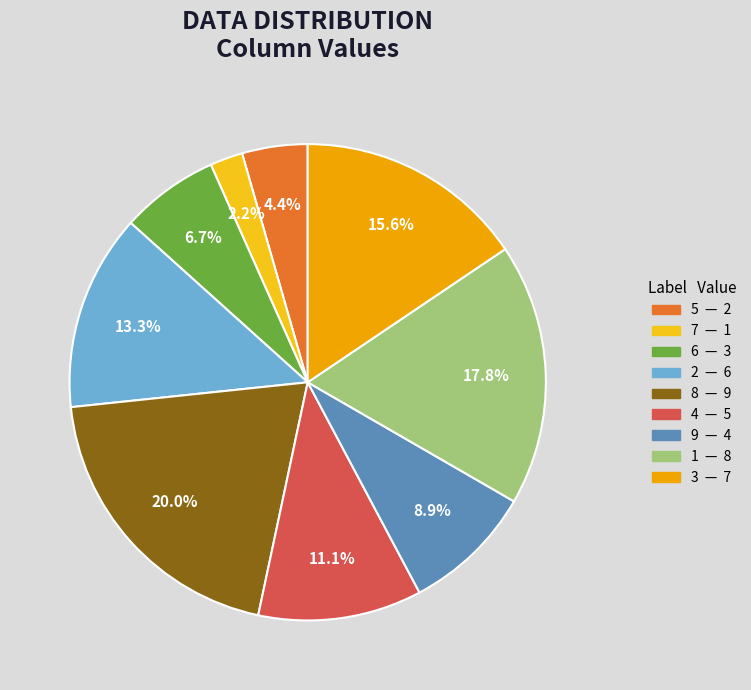

To the nearest percent, what is the difference between the largest and smallest slice percentages?

18%